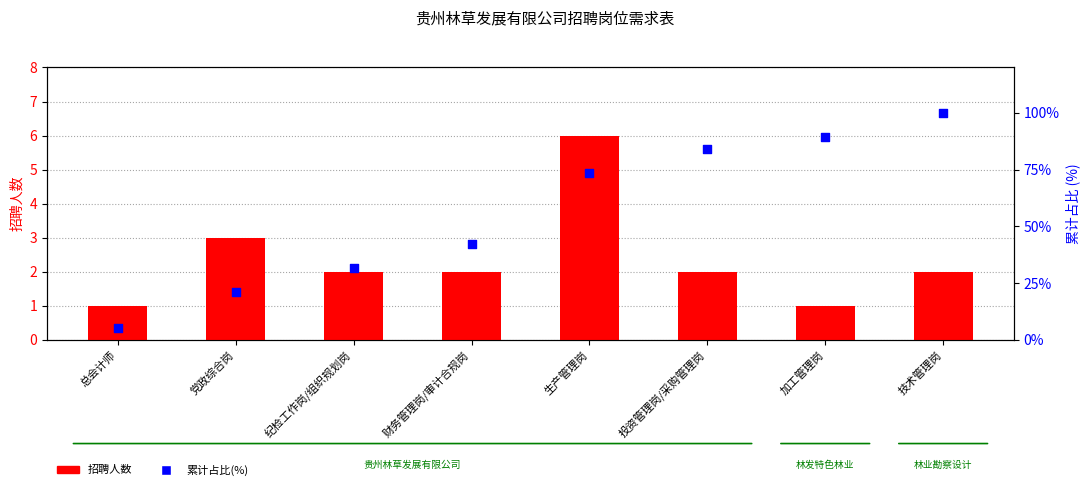

At which category is the sum across all series the highest?

技术管理岗